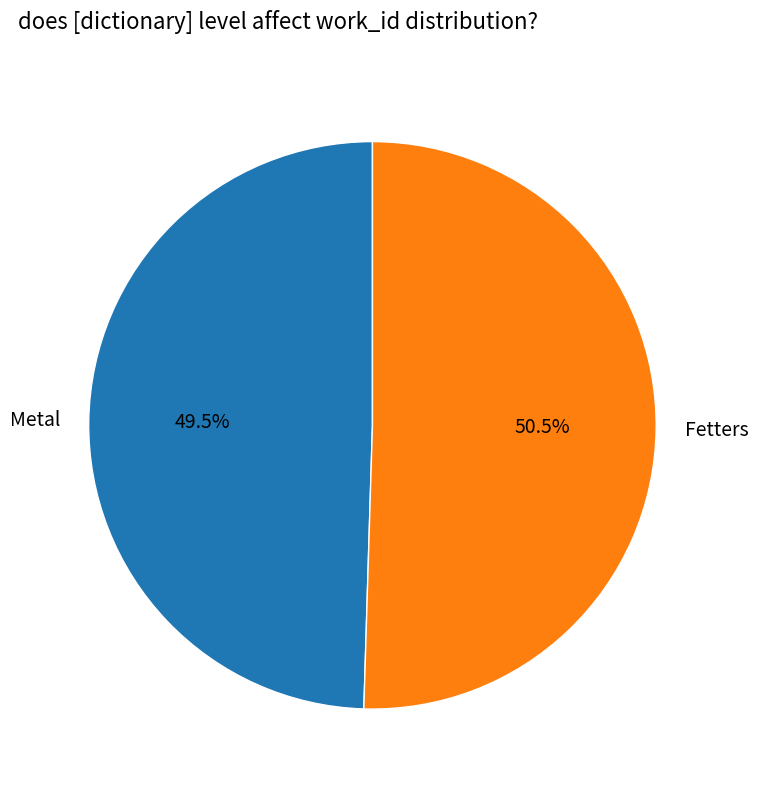

Count the number of slices in the pie.

2